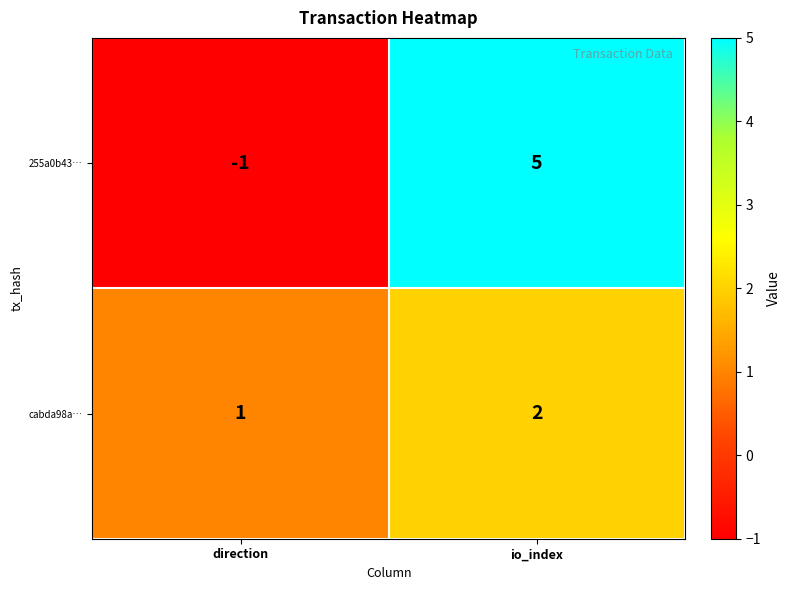

What is the minimum value shown in the chart?

-1